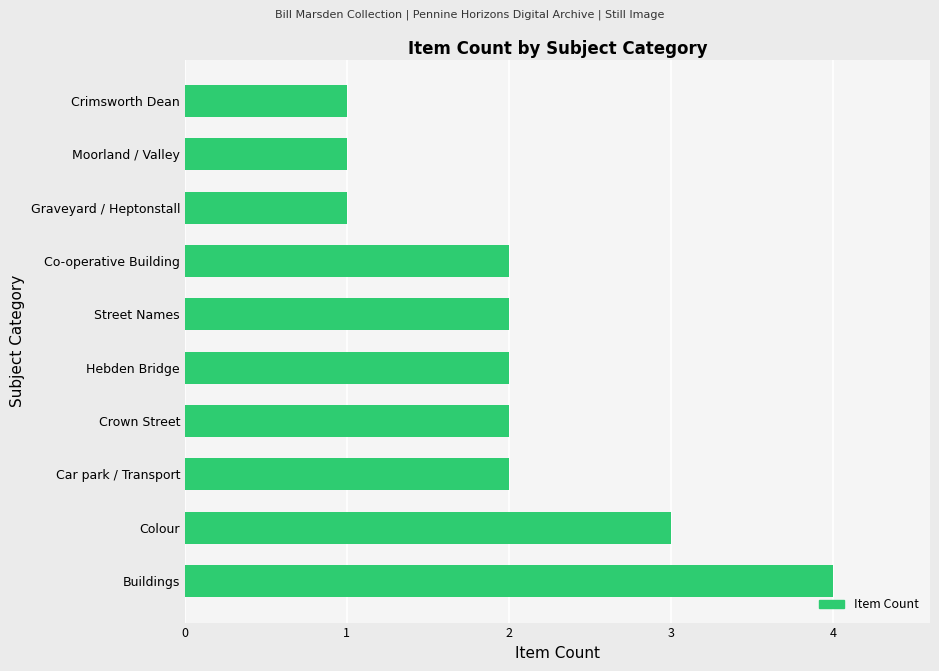

Is it true that the value at Buildings is 7?

False